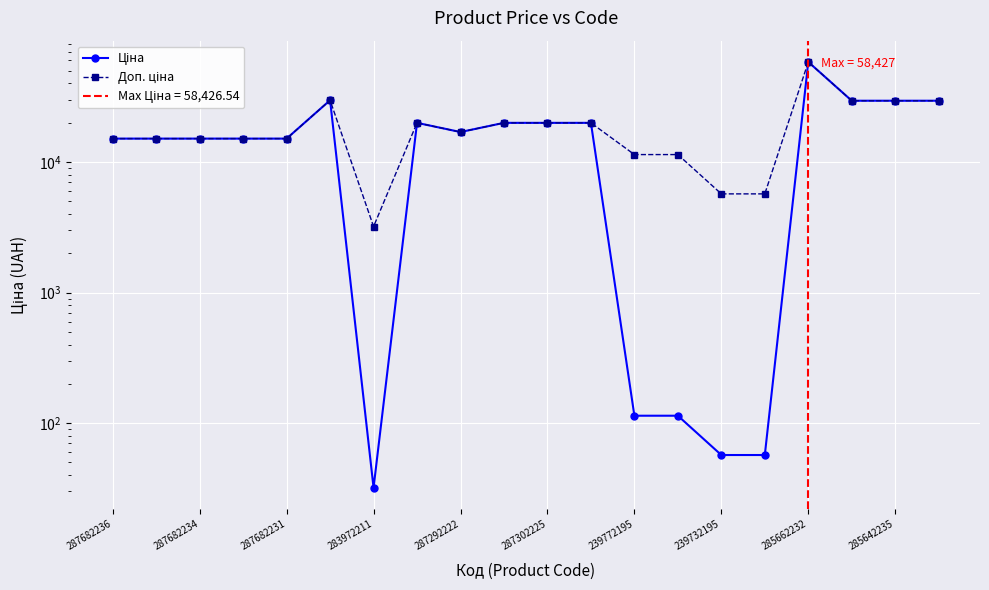

What is the label of the 1st point from the left?

287682236